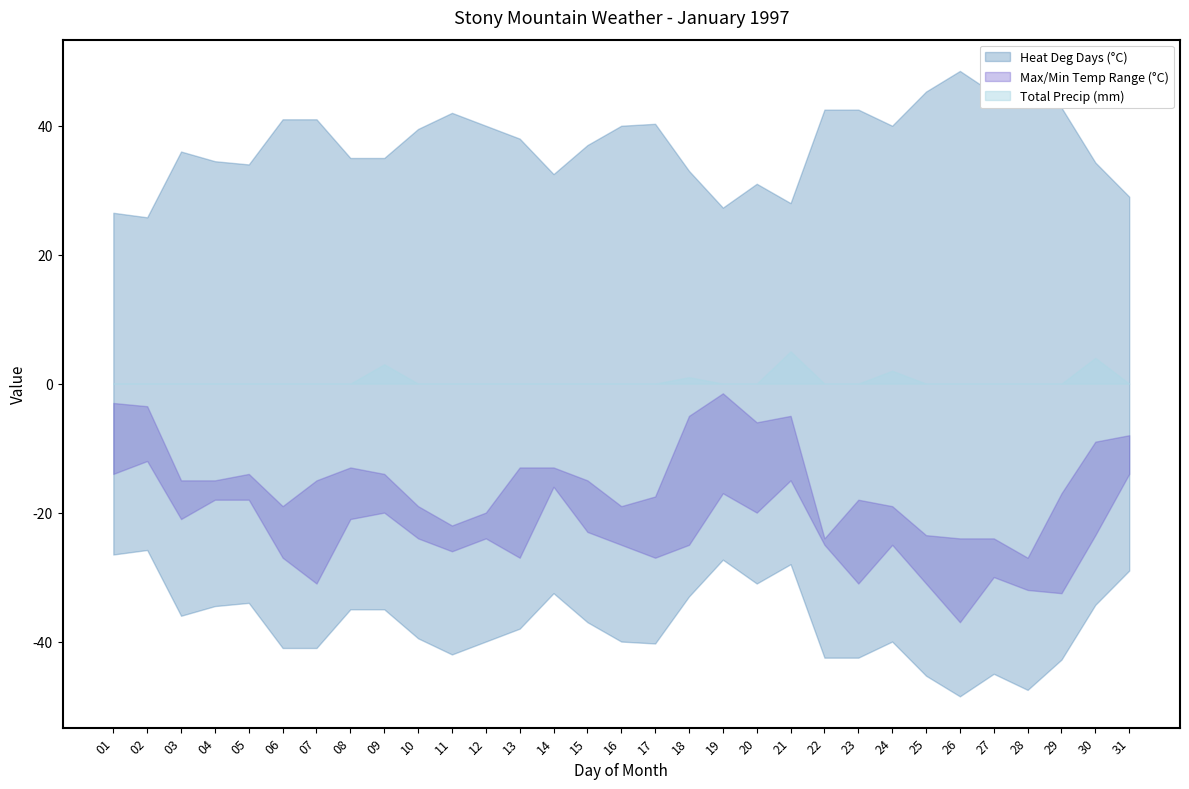

What is the value of the Heat Deg Days (°C) point at the 21st from the left?

28.0